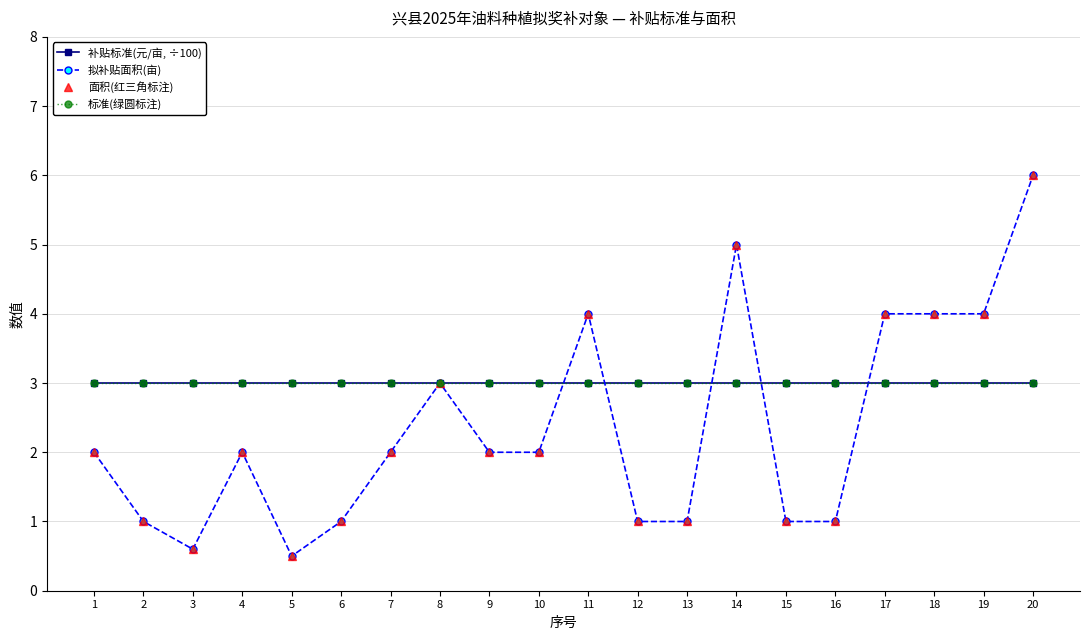

Rank the series by their maximum value, from highest to lowest.

拟补贴面积(亩), 面积(红三角标注), 补贴标准(元/亩, ÷100), 标准(绿圆标注)